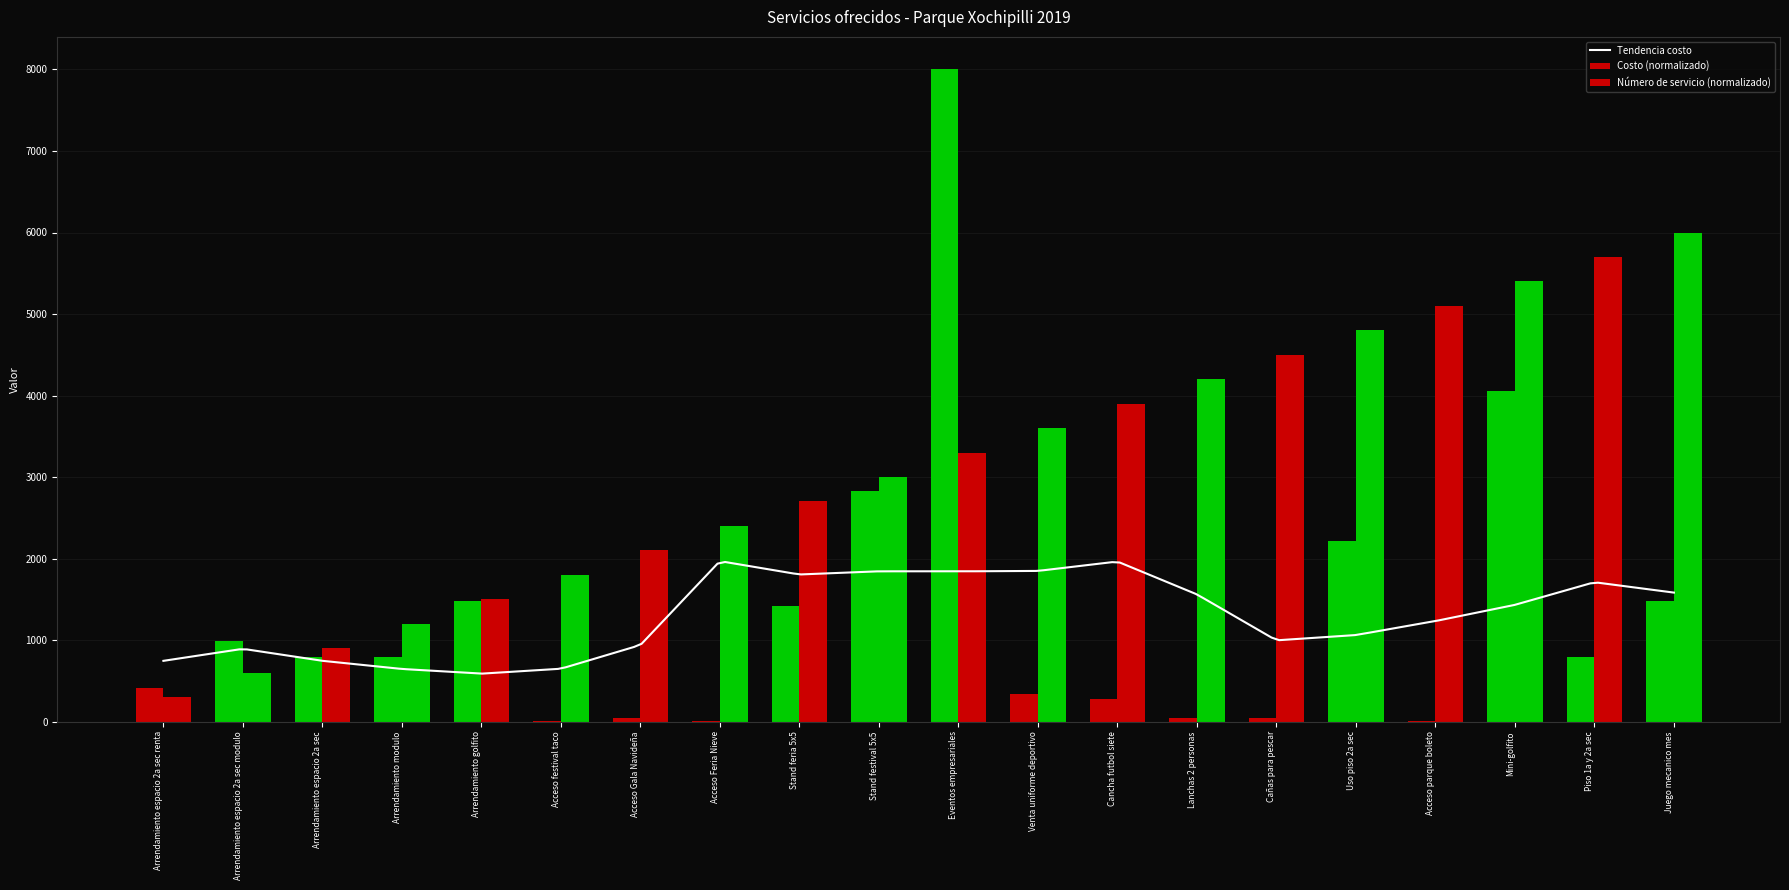

The value of Servicio_num at Piso 1a y 2a sec is 5700.0. True or false?

True